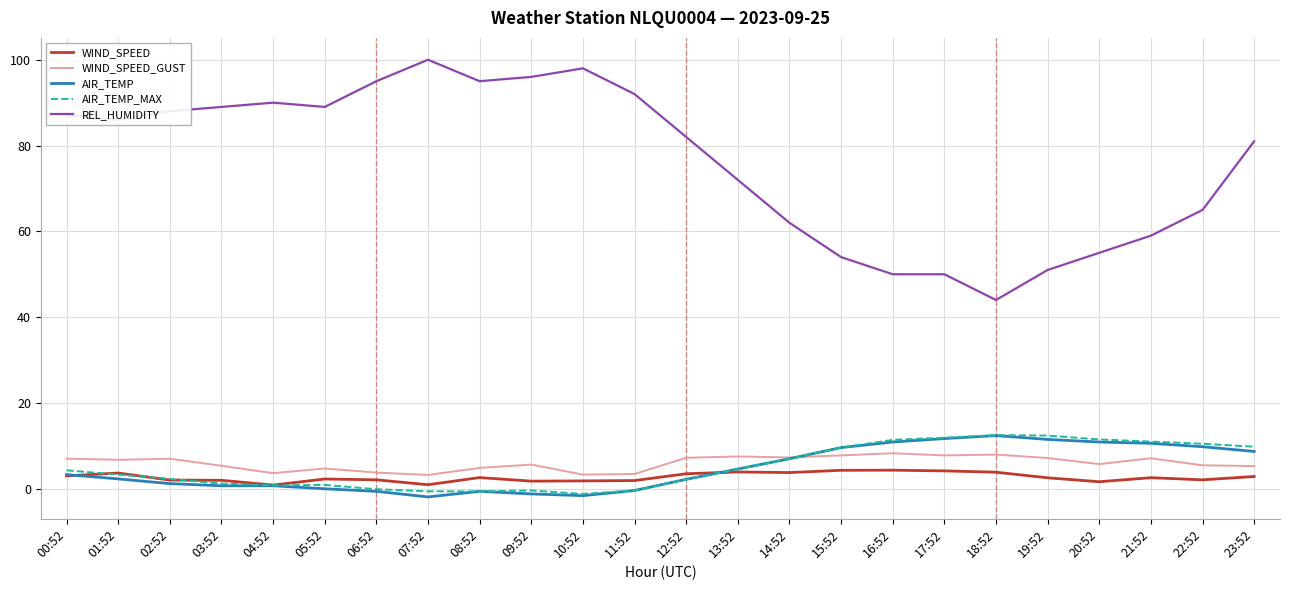

What is the maximum value shown in the chart?

100.0